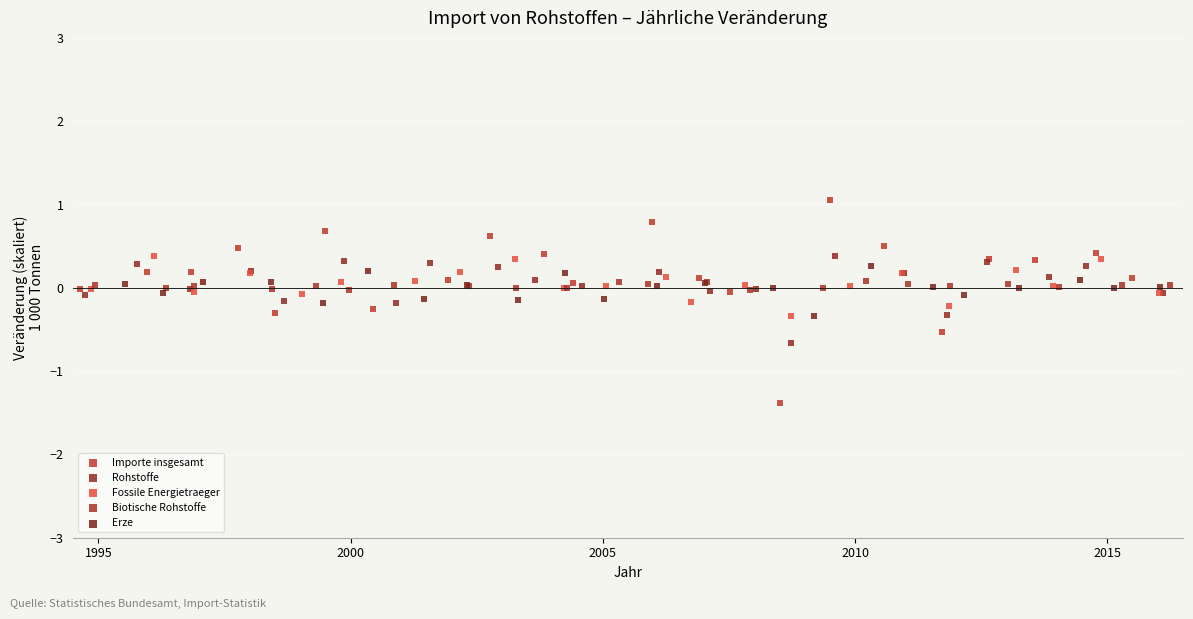

Which series contains the lowest Y value?

Importe insgesamt